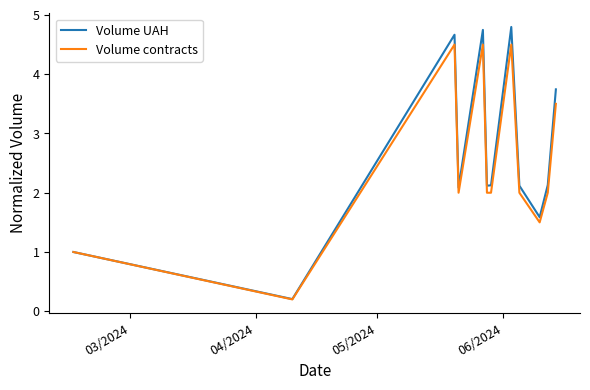

What is the average value of the Volume contracts series?

2.5